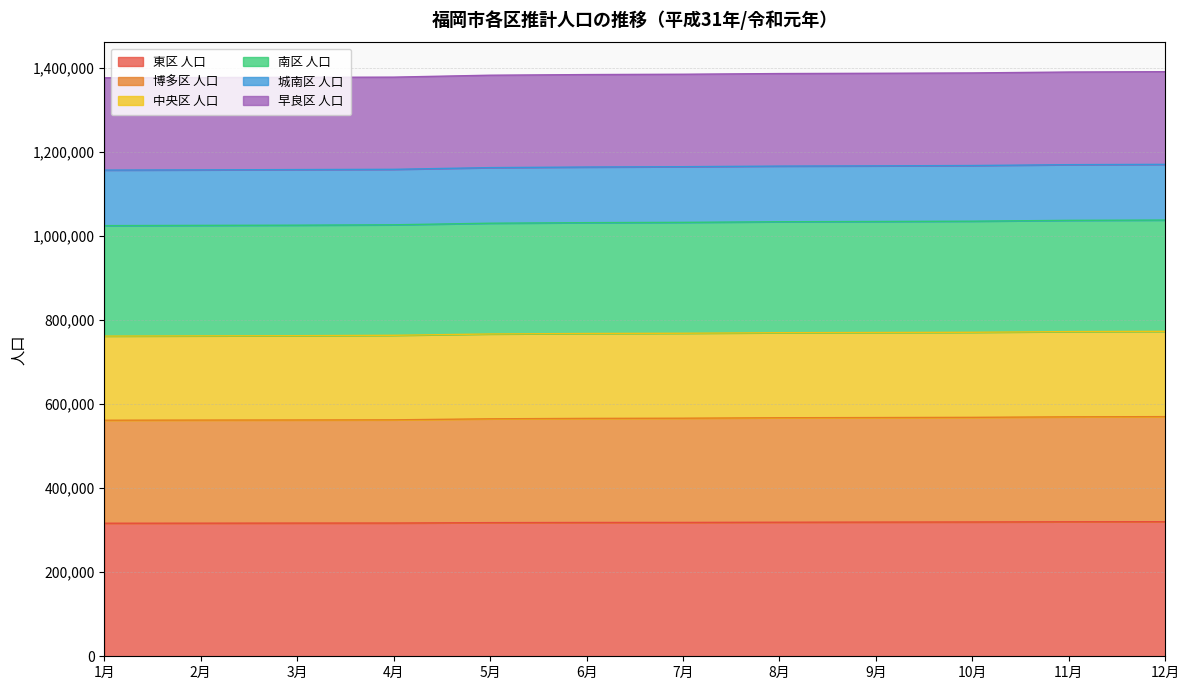

What is the greatest value displayed?

1390726